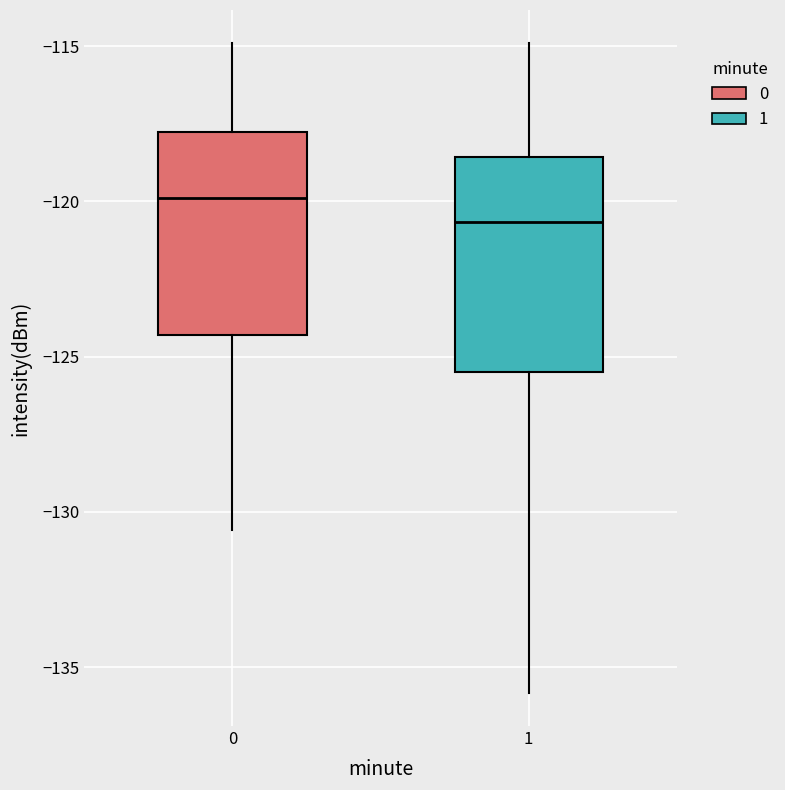

Where does the lower whisker of the box at x = 1 end on the y-axis? The values are not printed on the chart, so give them approximately, as read against the axis.

-136.0